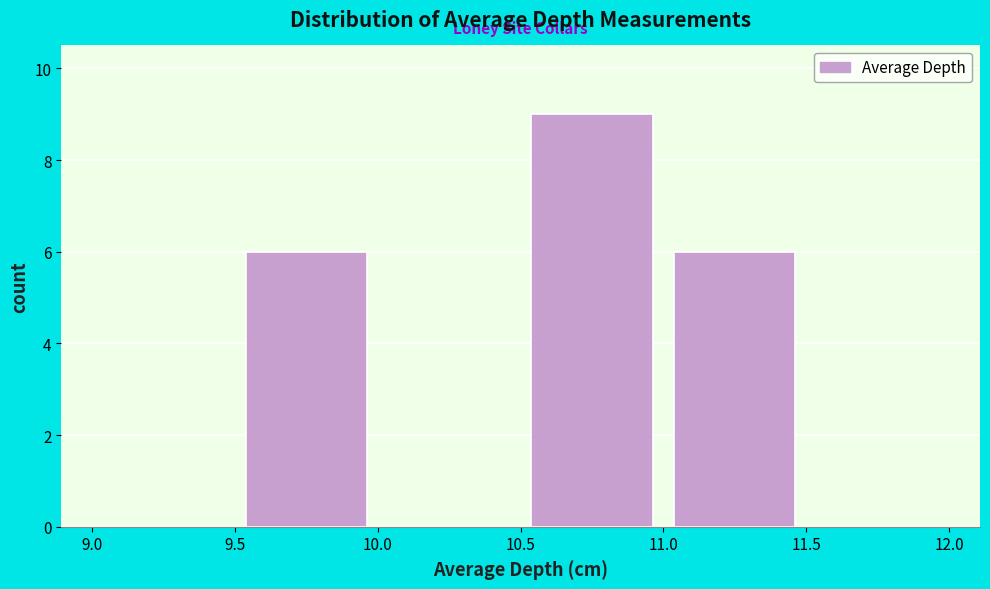

Reading left to right, transcribe this chart: for each bar, give the range it covers on the x-axis and its height. The values are not printed on the chart, so give them approximately, as read against the axis.

9.0 to 9.5: 0
9.5 to 10.0: 6
10.0 to 10.5: 0
10.5 to 11.0: 9
11.0 to 11.5: 6
11.5 to 12.0: 0